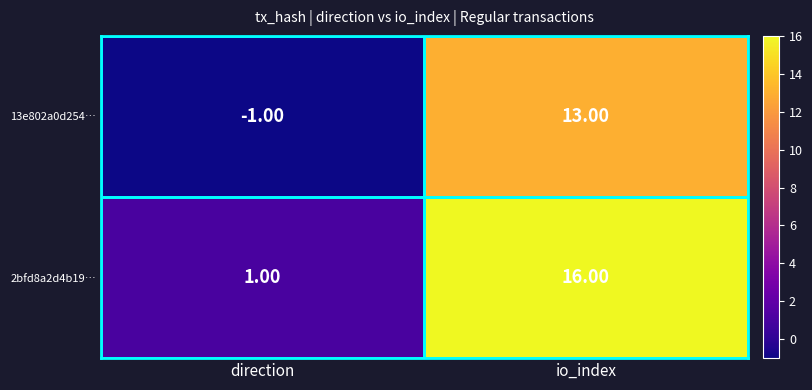

Rank the series by their average value, from highest to lowest.

2bfd8a2d4b19…, 13e802a0d254…